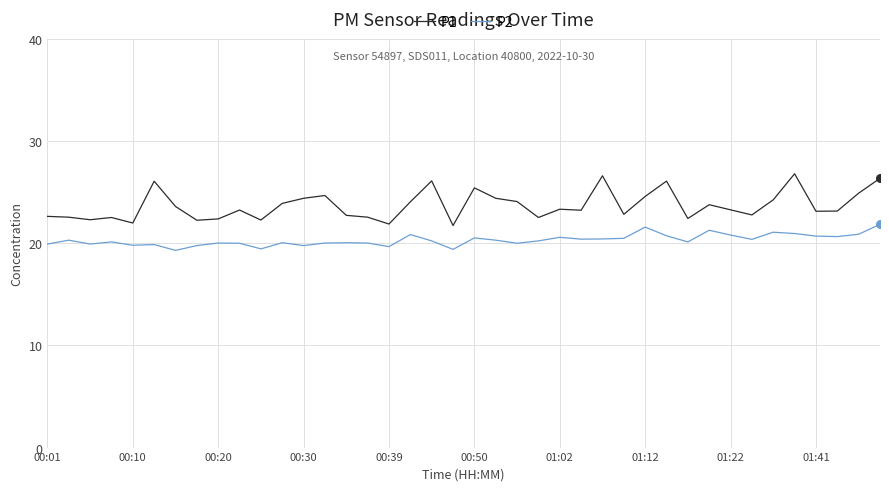

Which series has the largest total across all categories?

P1